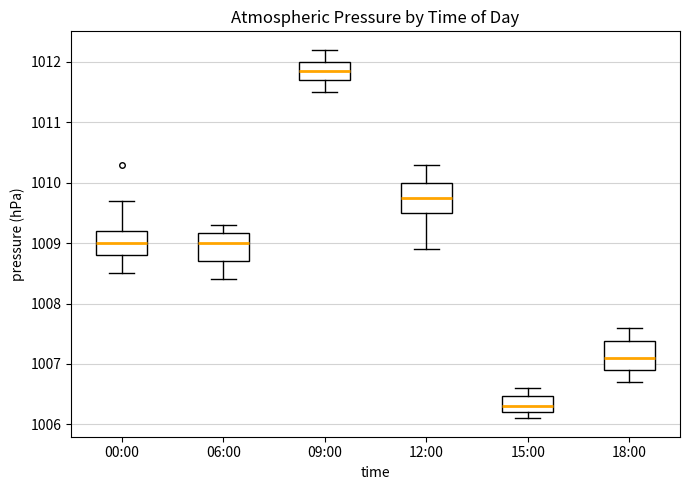

Where does the lower whisker of the box for 06:00 end on the y-axis? The values are not printed on the chart, so give them approximately, as read against the axis.

1008.4